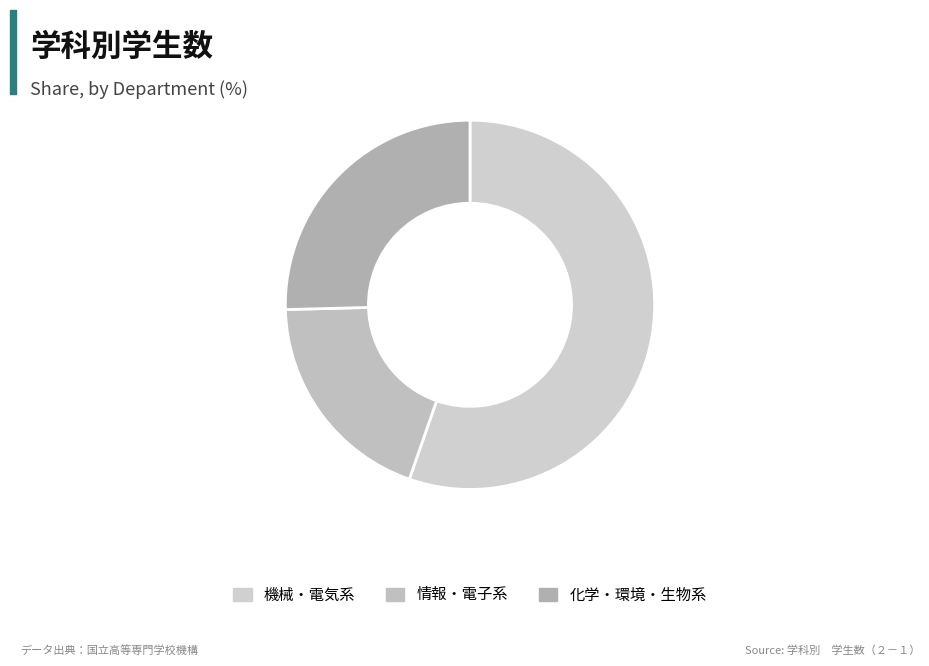

What is the largest slice in the pie chart?

機械・電気系